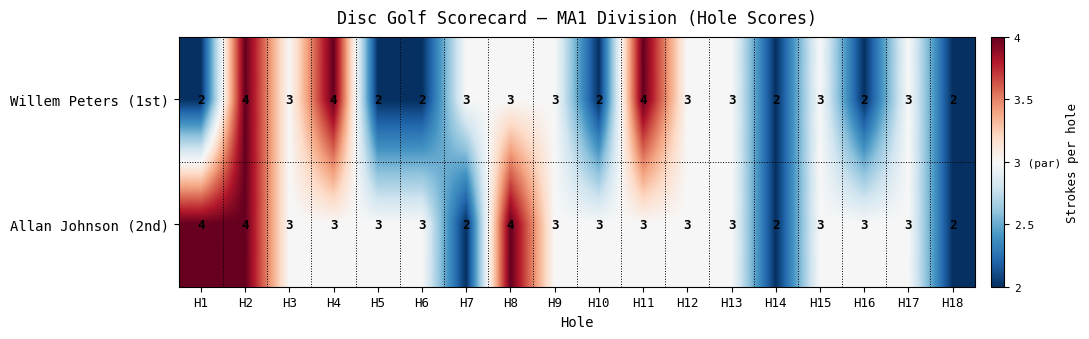

Rank the series by their average value, from highest to lowest.

Allan Johnson (2nd), Willem Peters (1st)